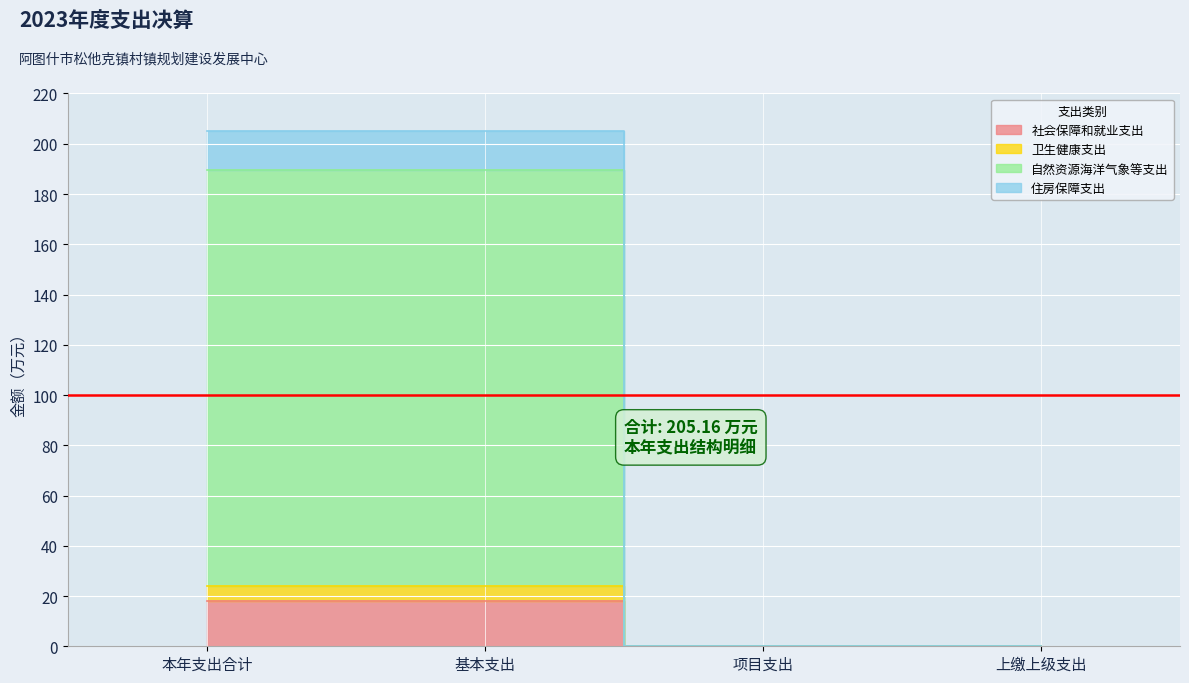

What position from the left is 项目支出?

3